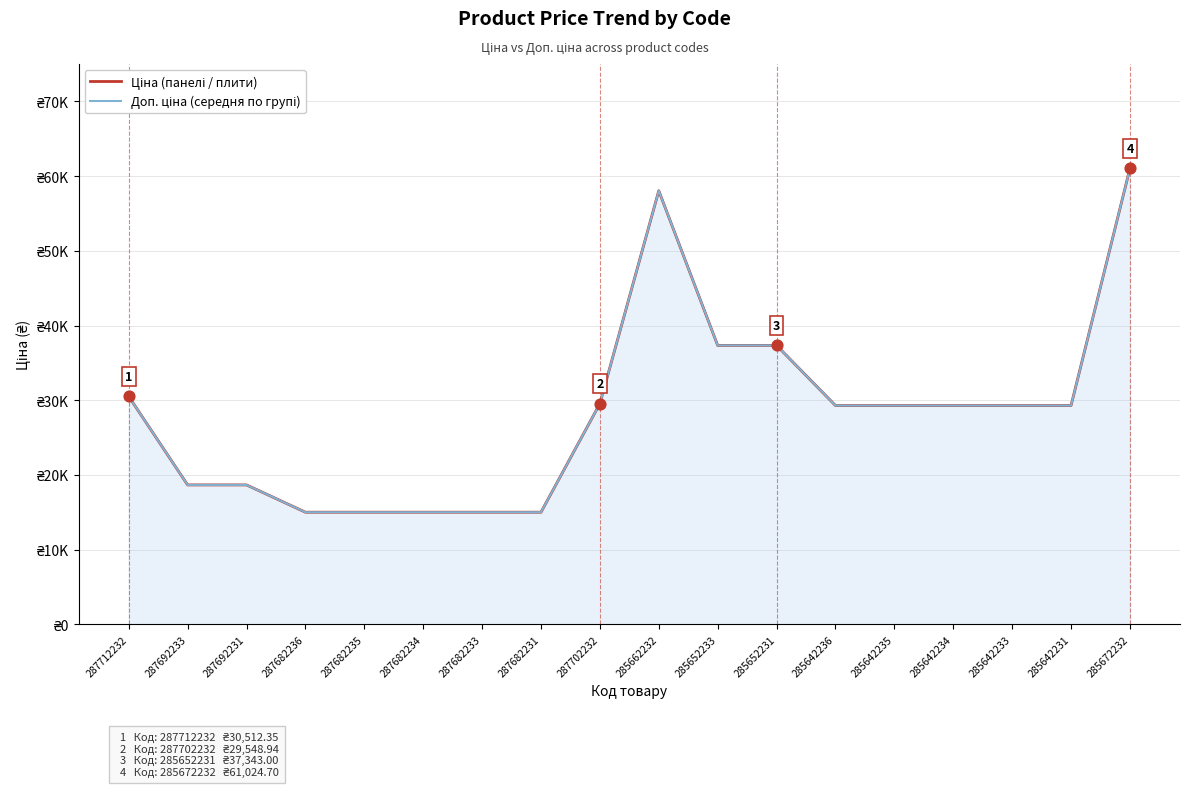

Is the value of Ціна (панелі / плити) at 285642235 greater than the value of Доп. ціна (середня по групі) at 285672232?

No